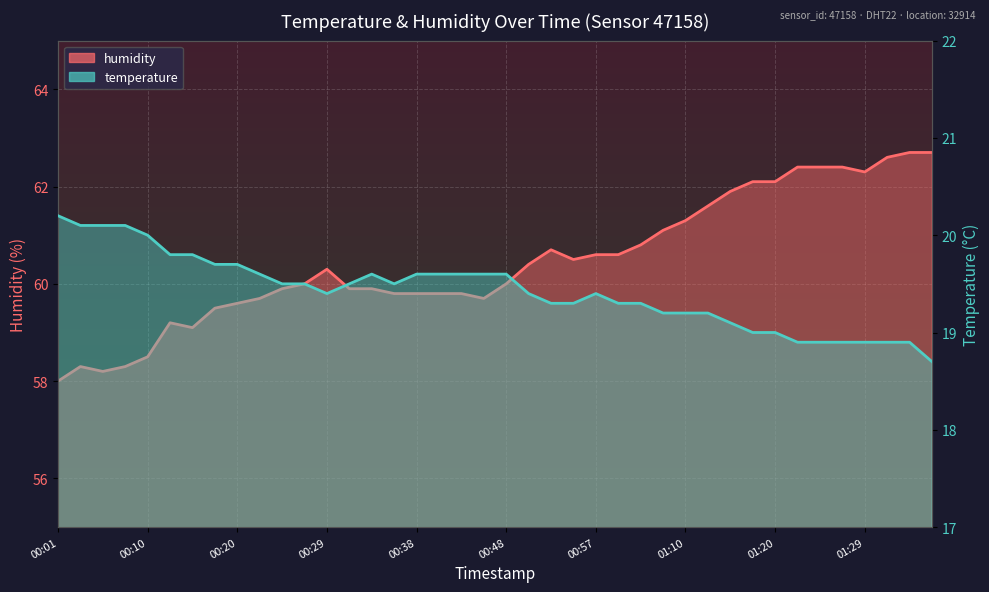

What is the spread (max minus min) of values at 01:20?

43.1